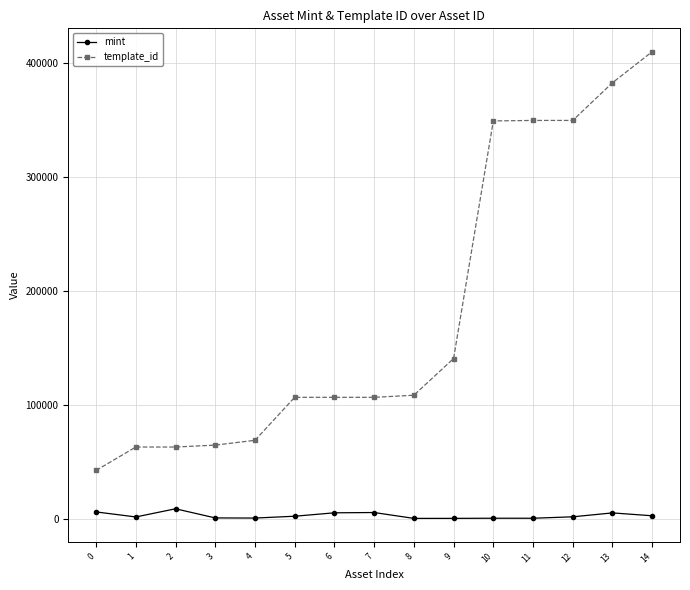

What is the difference between the maximum and minimum values in the template_id series?

367955